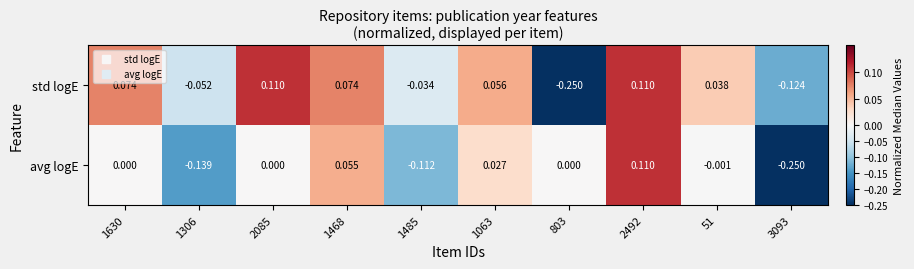

Count the number of categories in the chart.

10